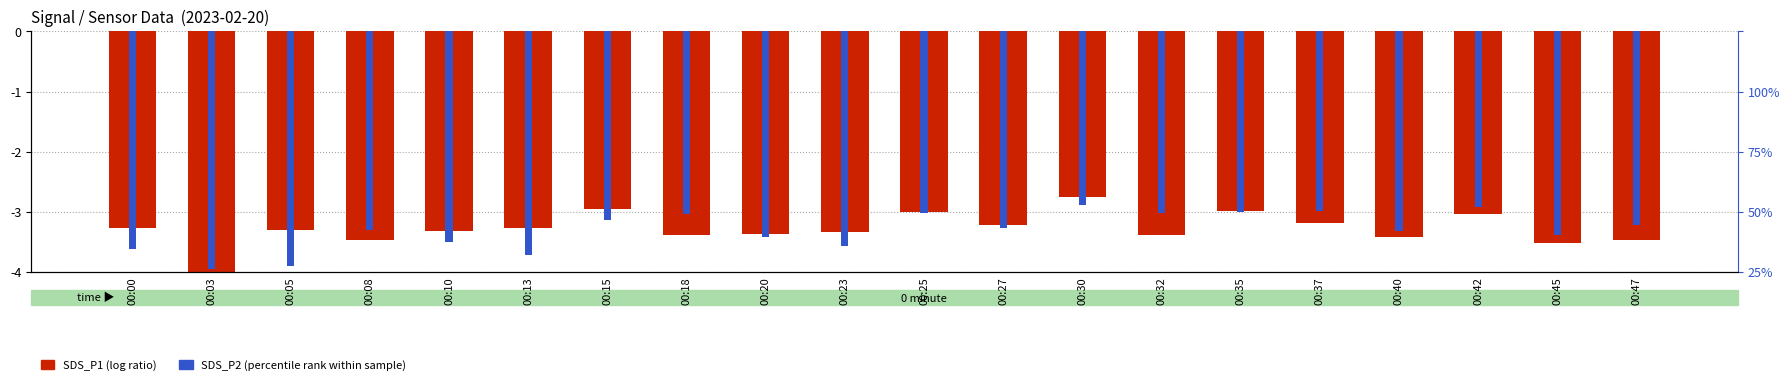

Are the bars grouped side by side (vs. stacked)?

Yes